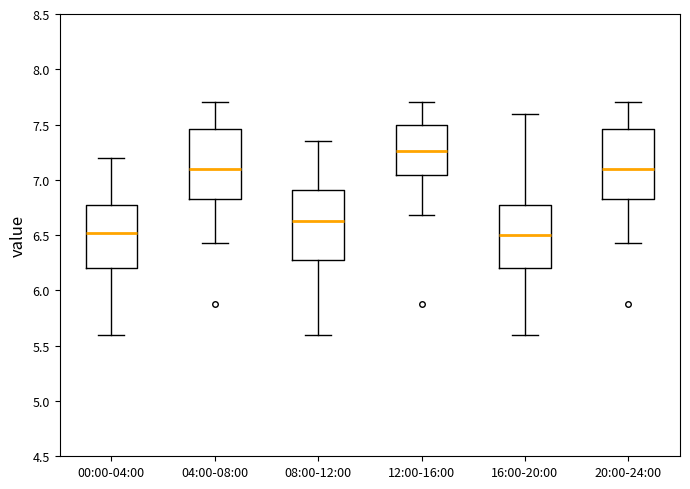

Where does the median line of the box for 04:00-08:00 sit on the y-axis? The values are not printed on the chart, so give them approximately, as read against the axis.

7.10